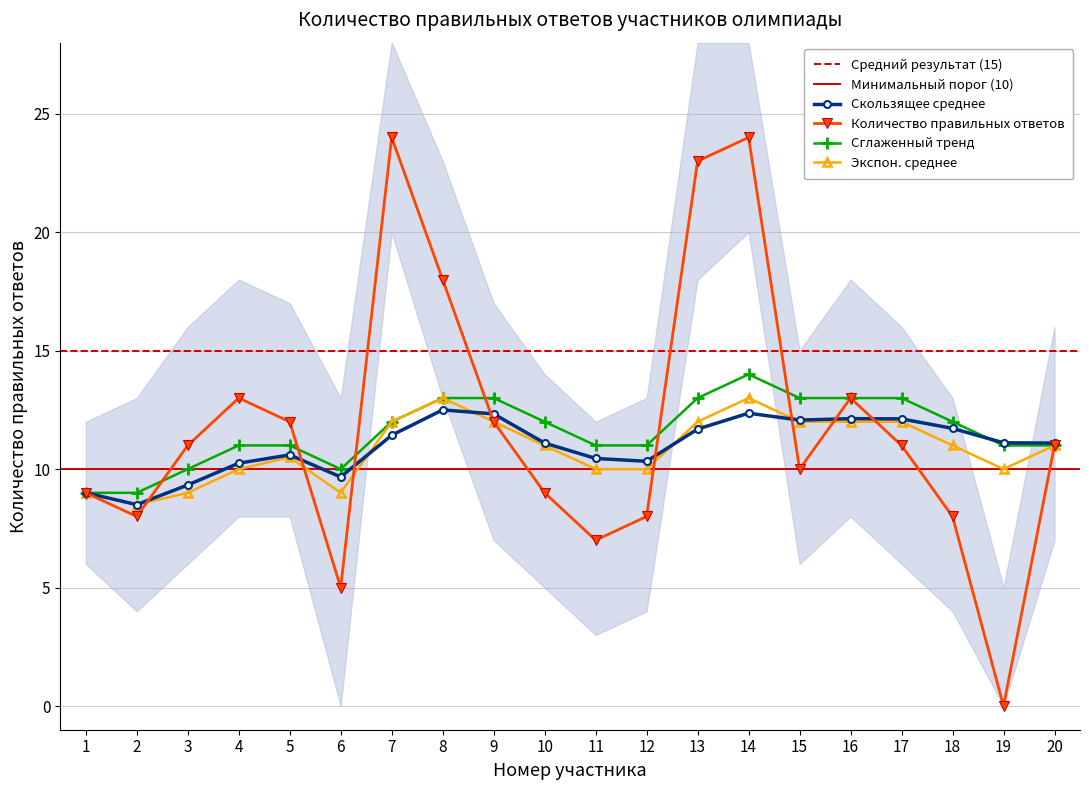

What is the sum of the Количество правильных ответов values at 17 and 10?

20.0